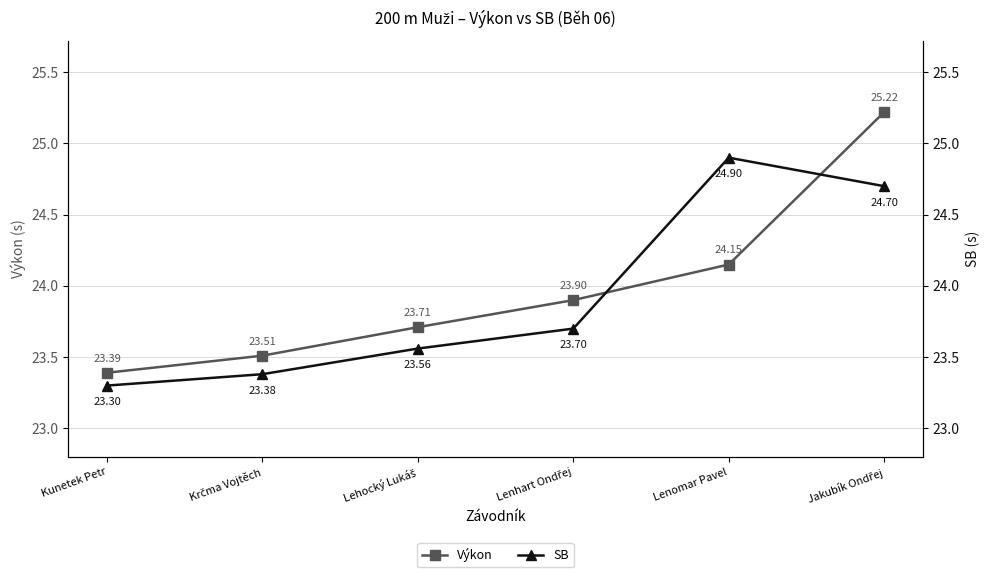

Reading left to right, list all the values displayed in this chart.

Výkon: Kunetek Petr=23.4	Krčma Vojtěch=23.5	Lehocký Lukáš=23.7	Lenhart Ondřej=23.9	Lenomar Pavel=24.1	Jakubík Ondřej=25.2
SB: Kunetek Petr=23.3	Krčma Vojtěch=23.4	Lehocký Lukáš=23.6	Lenhart Ondřej=23.7	Lenomar Pavel=24.9	Jakubík Ondřej=24.7